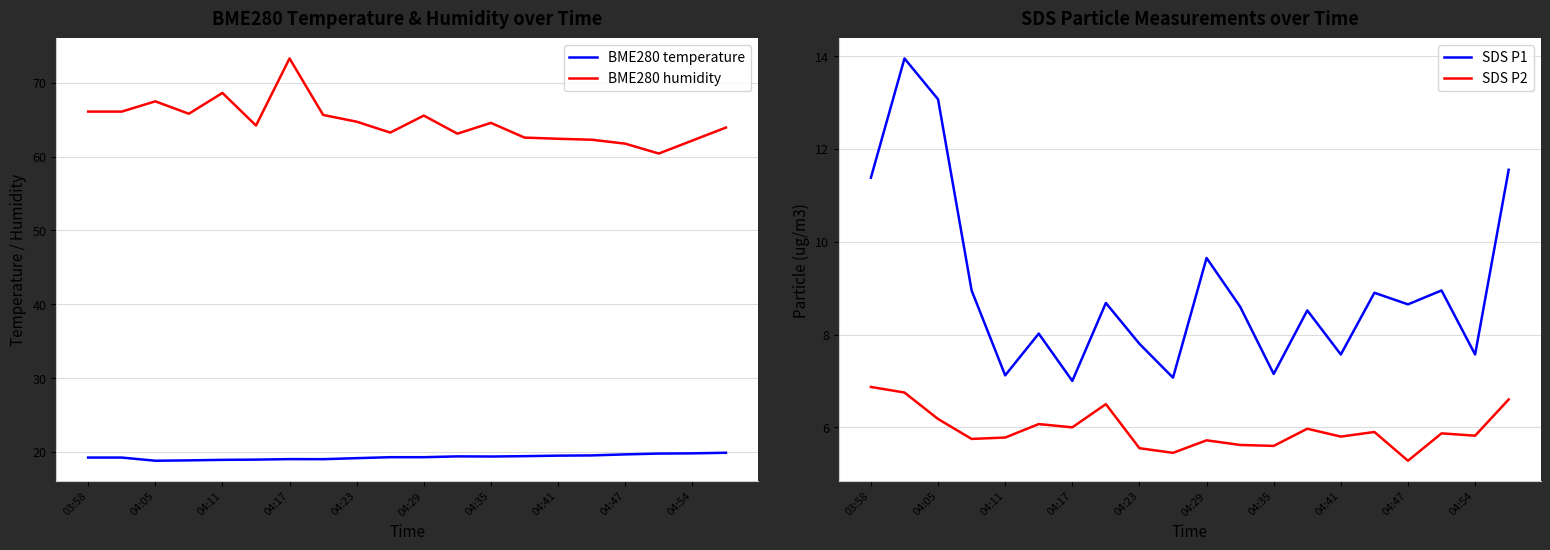

True or false: BME280 humidity and BME280 temperature intersect in this chart.

False